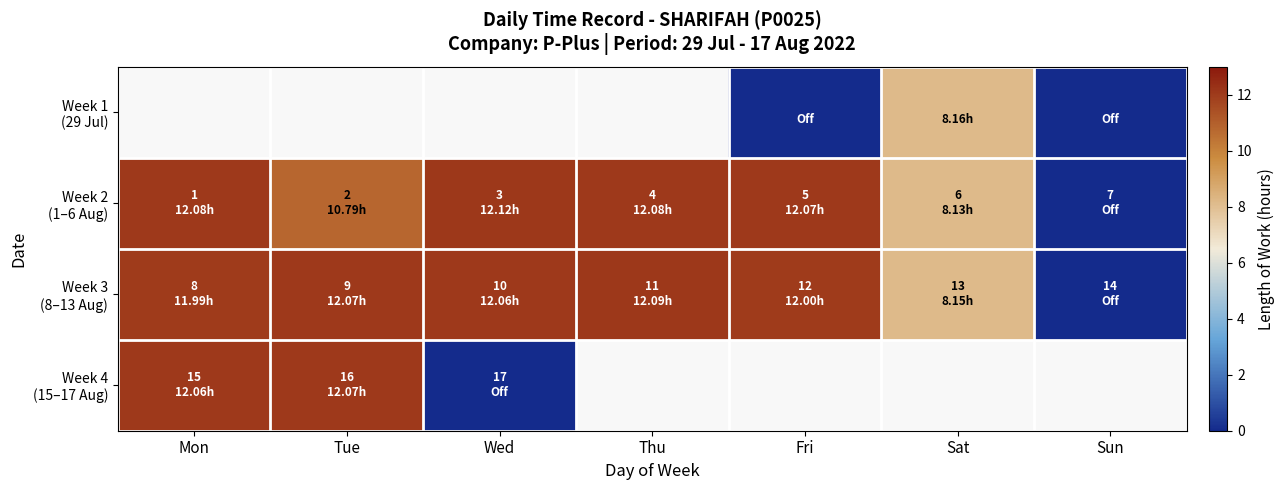

Between Sat and Sun, which is larger?

Sat